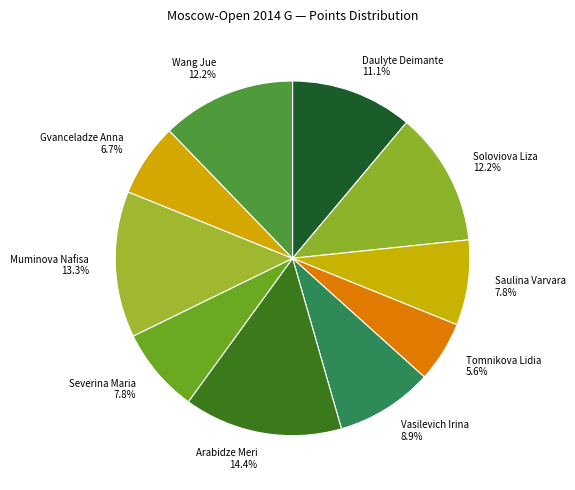

What percentage do Saulina Varvara 7.8% and Severina Maria 7.8% together represent?

15.6%